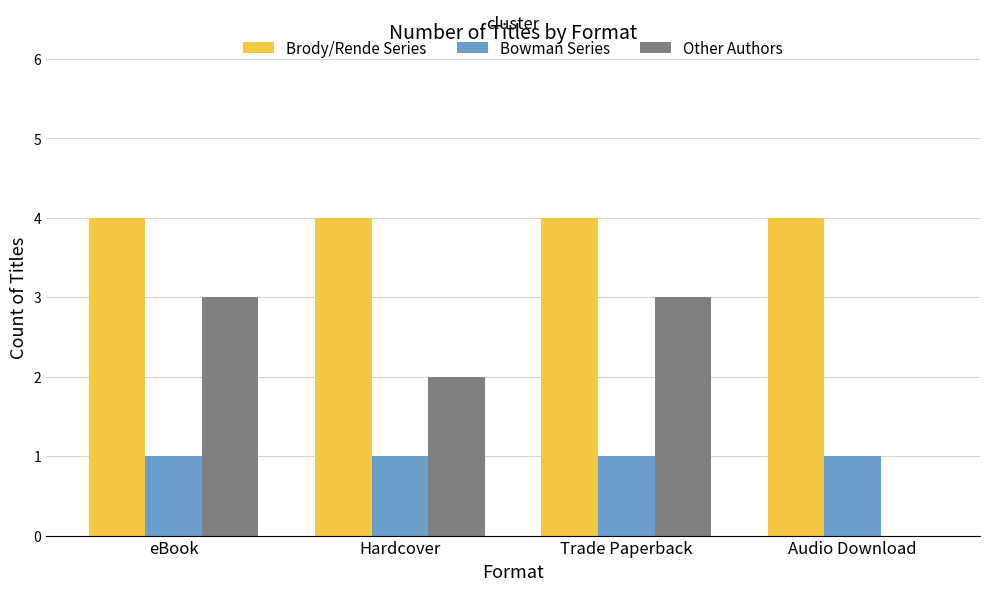

What is the sum of all Brody/Rende Series values?

16